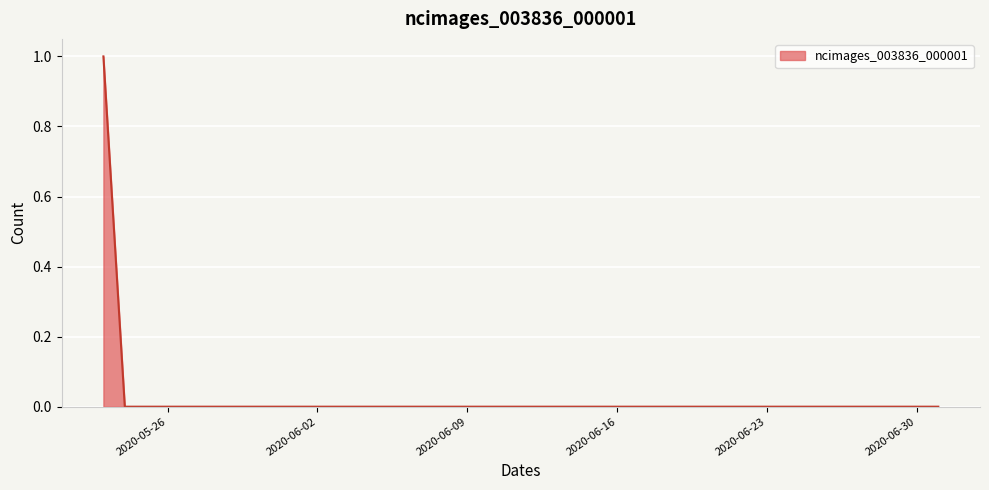

At which category does the chart reach its minimum across all series?

2020-05-24